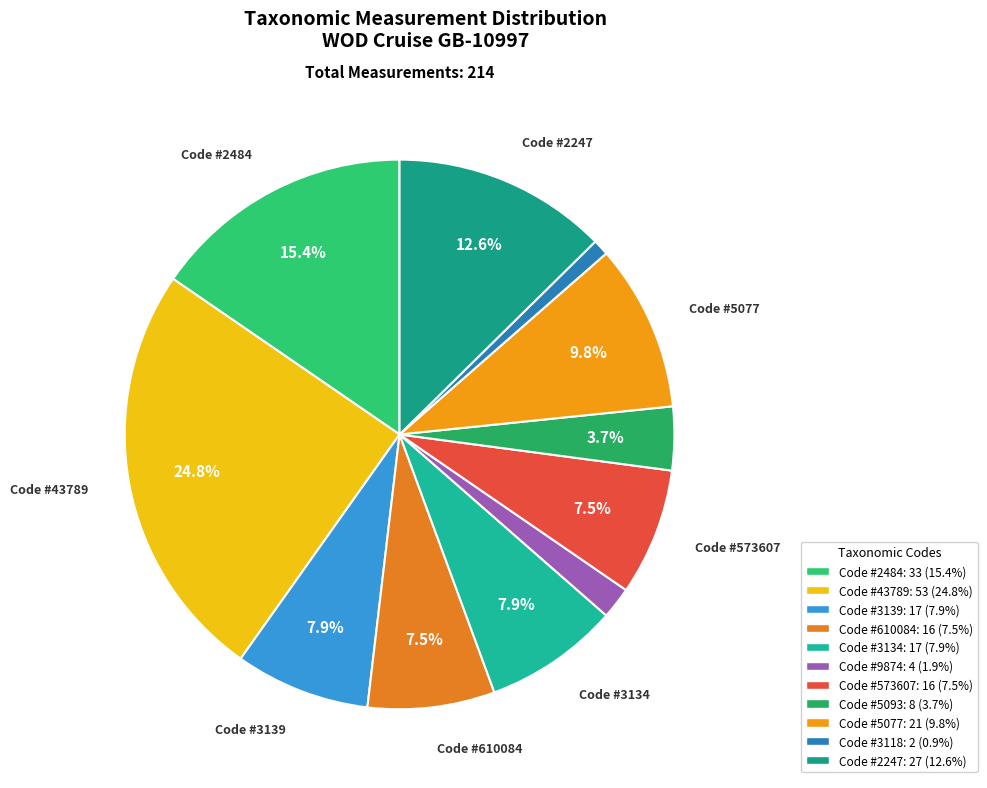

How many segments does this pie chart have?

11